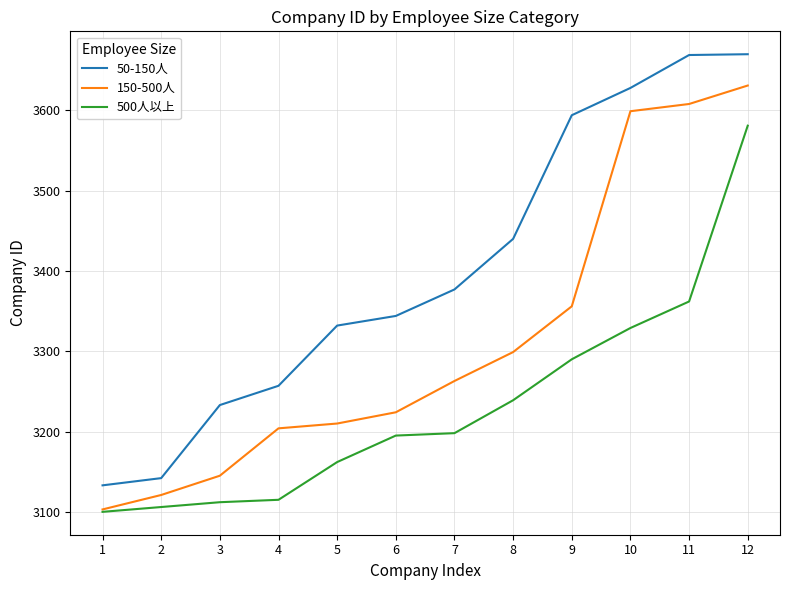

Which series changed the most between 10 and 12?

500人以上